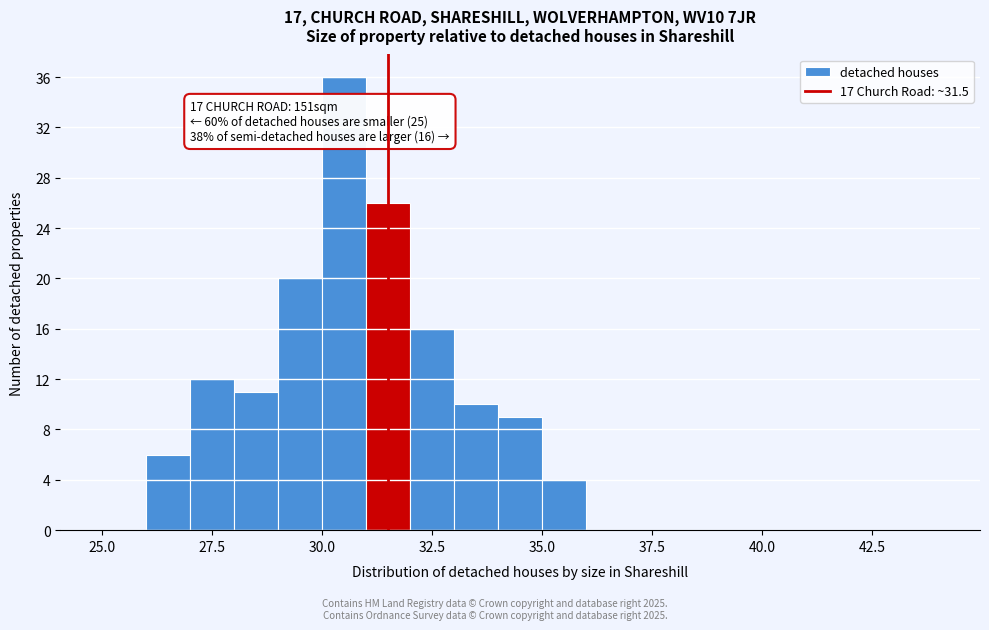

Around what value on the x-axis is the tallest bar? Give the approximate position of its centre, as read against the axis.

30.5